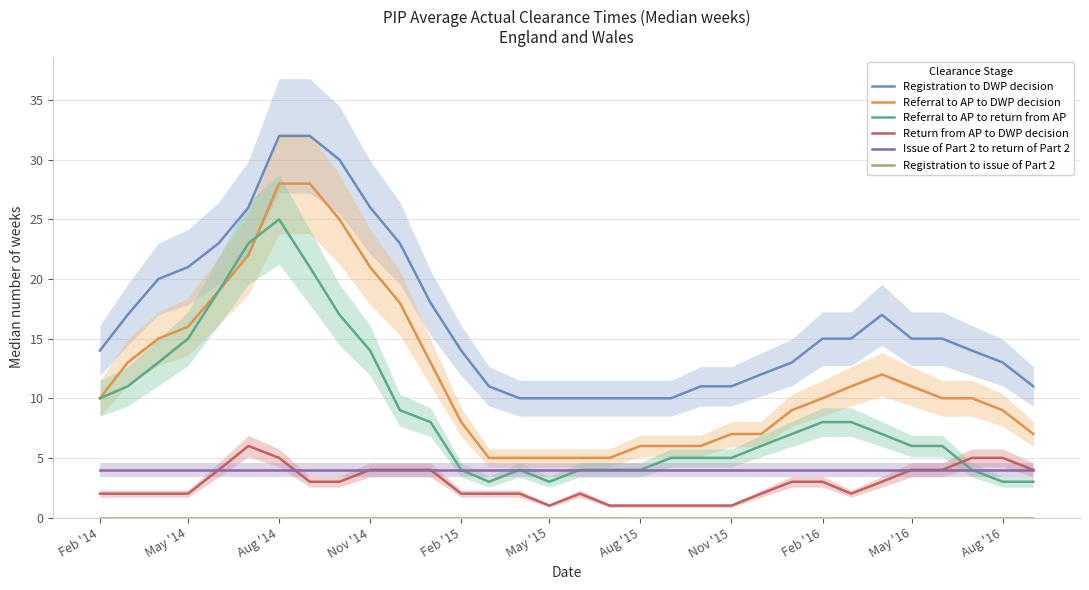

Is it true that Registration to DWP decision equals 10 at Feb '16?

False